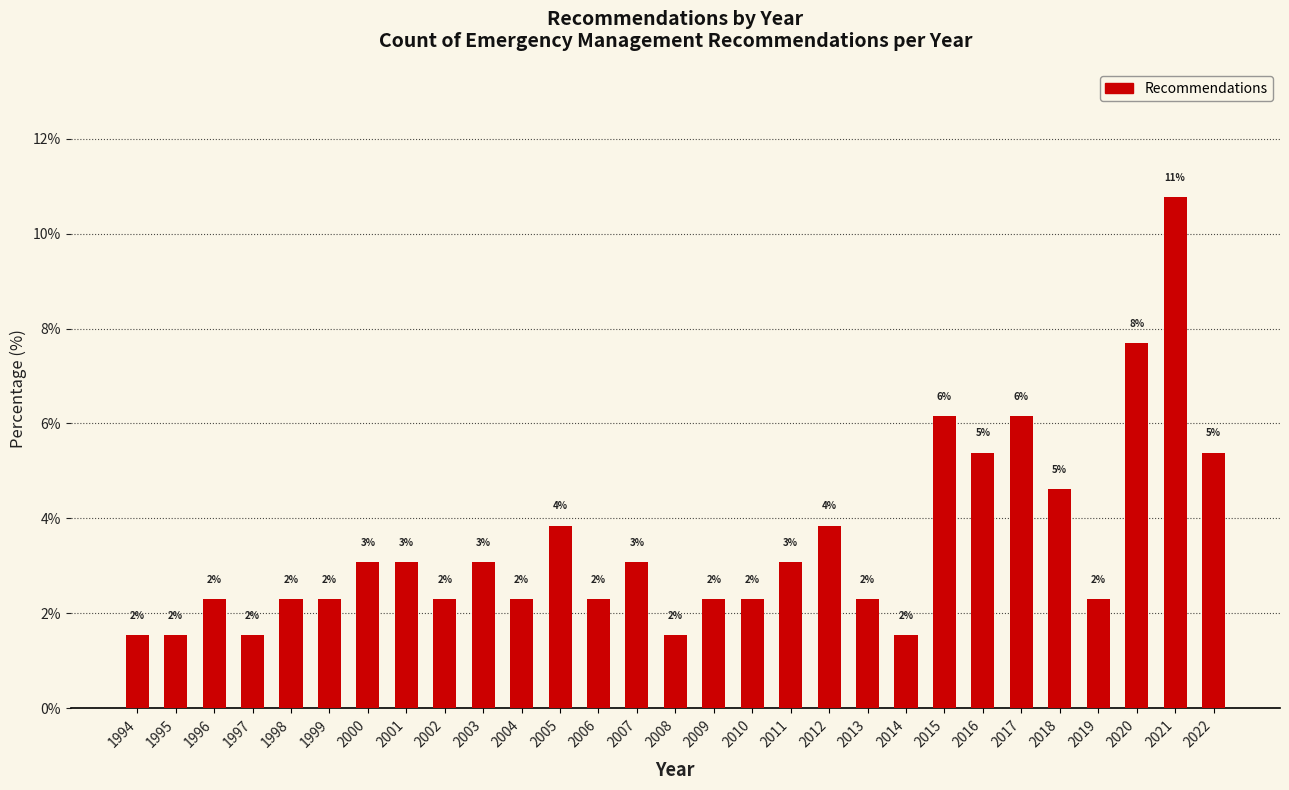

Does the chart contain any negative values?

No